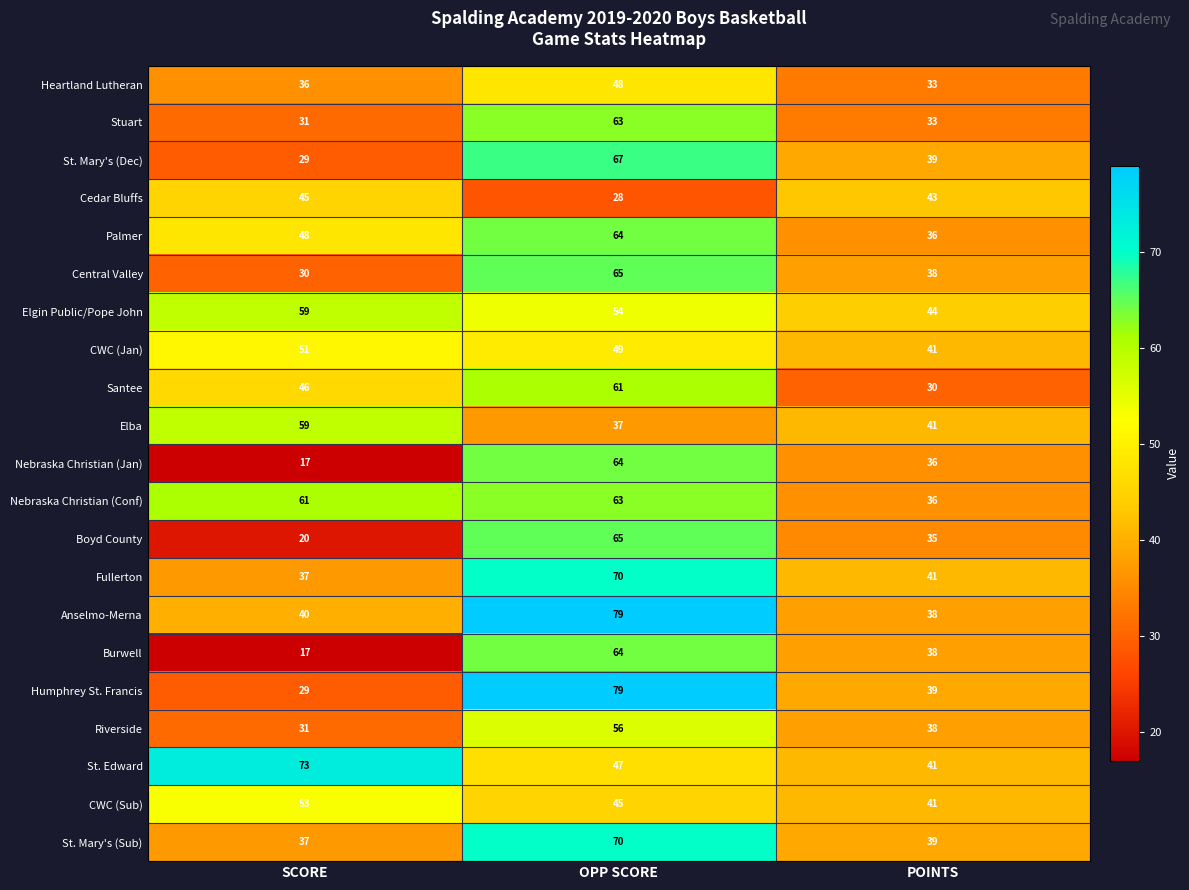

Which label corresponds to the largest value in the chart?

OPP SCORE